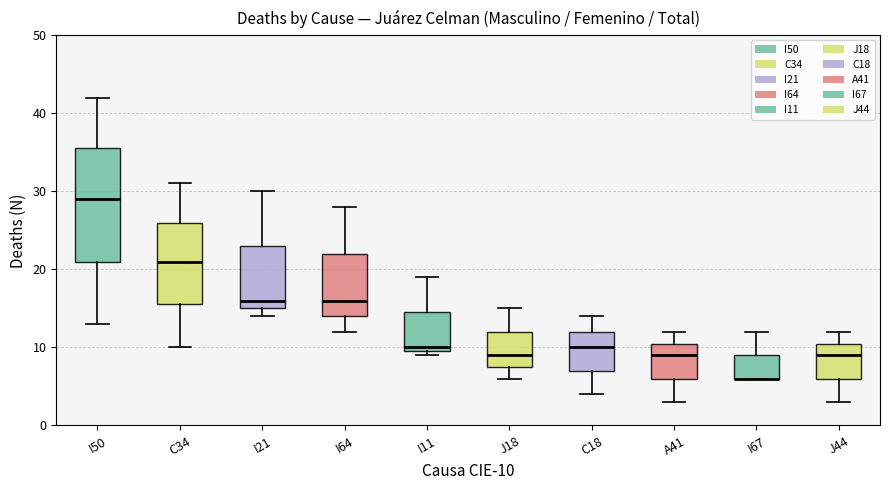

Reading left to right, transcribe this box plot: for each box, give where its median line is, the range the box spans, and where its two whiskers end, as read against the y-axis. The values are not printed on the chart, so give them approximately, as read against the axis.

I50: median 29, box 21 to 36, whiskers 13 to 42
C34: median 21, box 16 to 26, whiskers 10 to 31
I21: median 16, box 15 to 23, whiskers 14 to 30
I64: median 16, box 14 to 22, whiskers 12 to 28
I11: median 10 (just above the box's lower edge), box 10 to 15, whiskers 9 to 19
J18: median 9, box 8 to 12, whiskers 6 to 15
C18: median 10, box 7 to 12, whiskers 4 to 14
A41: median 9, box 6 to 11, whiskers 3 to 12
I67: median 6 (drawn on the box's lower edge), box 6 to 9, whiskers 6 to 12
J44: median 9, box 6 to 11, whiskers 3 to 12